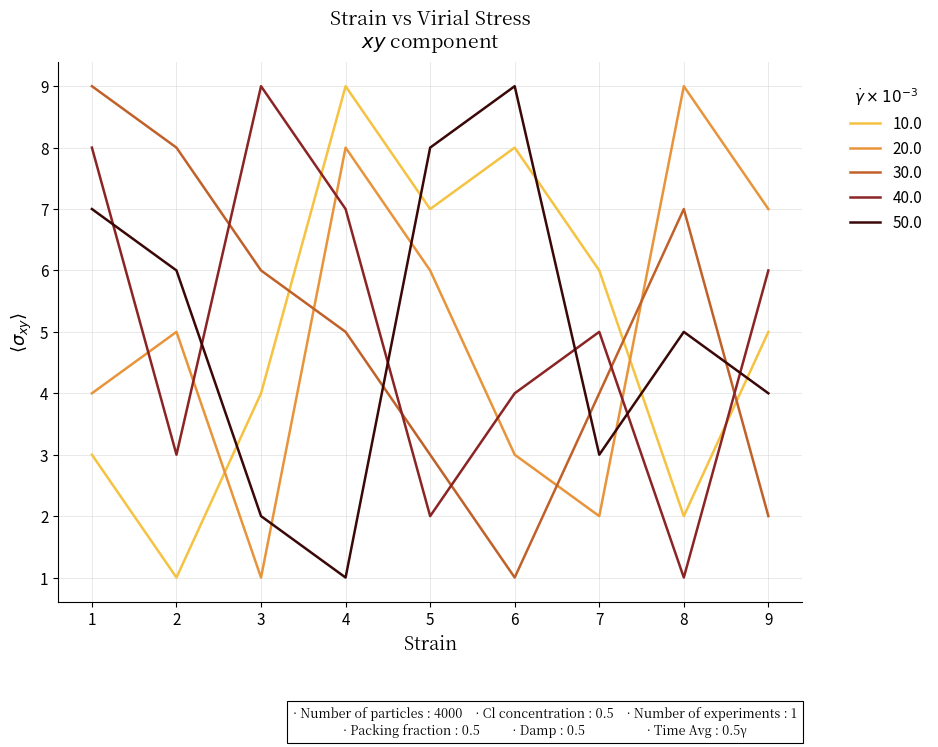

What is the smallest value displayed?

1